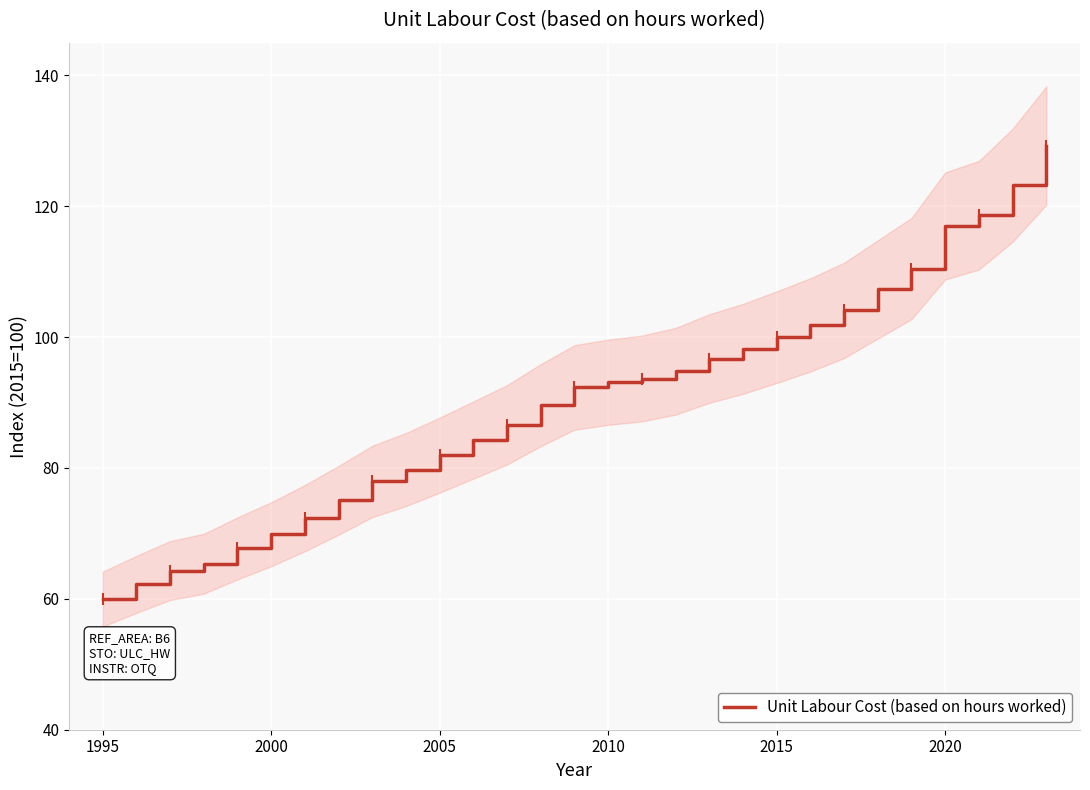

How many data points are above 92?

15